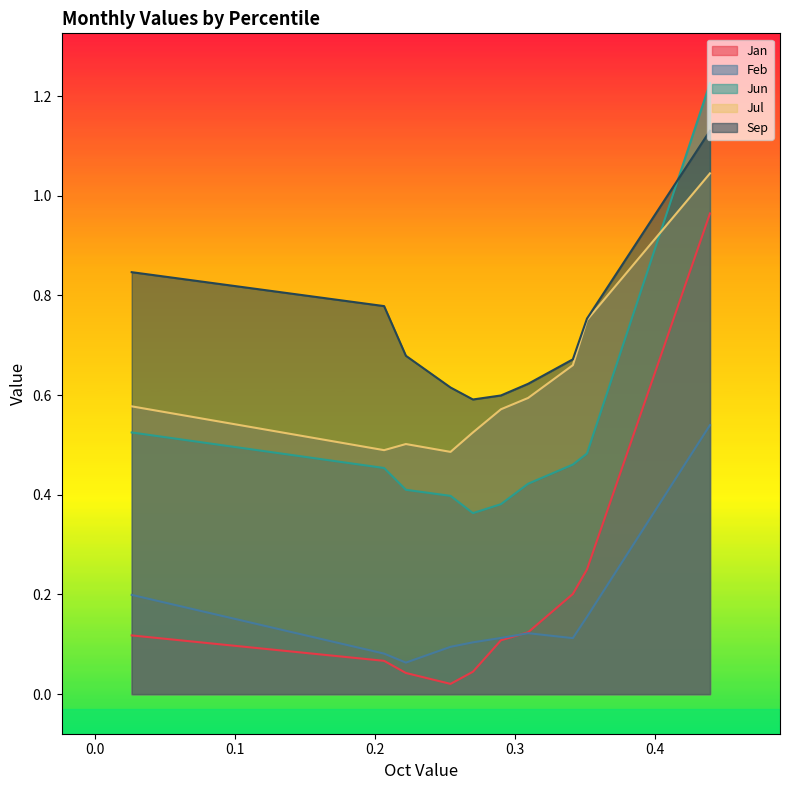

Which series has the largest total across all categories?

Sep